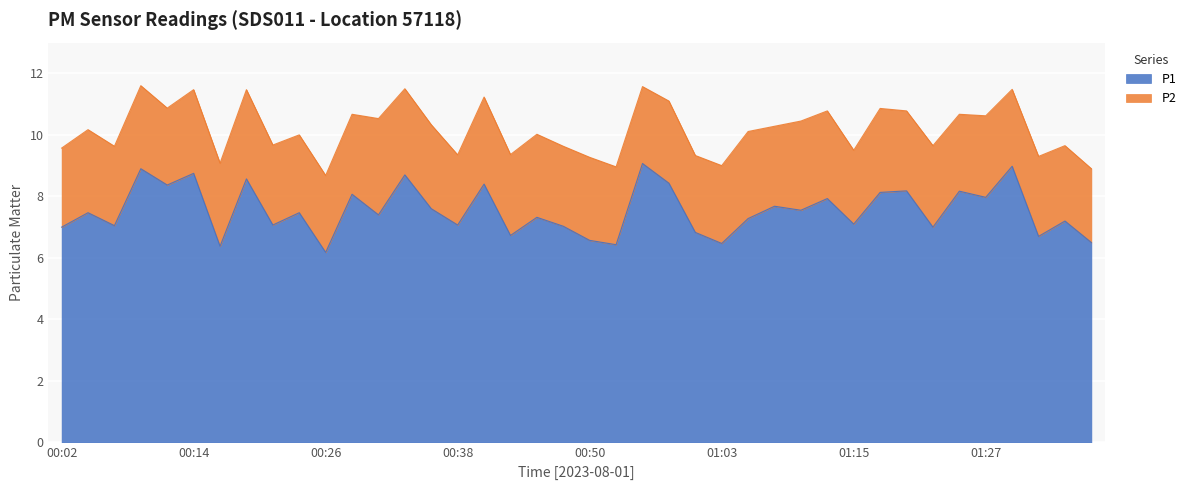

Reading left to right, what are all the values shown in this chart?

00:02=7.0	00:04=7.5	00:07=7.0	00:09=8.9	00:11=8.4	00:14=8.8	00:16=6.4	00:19=8.6	00:21=7.1	00:24=7.5	00:26=6.2	00:28=8.1	00:31=7.4	00:33=8.7	00:36=7.6	00:38=7.1	00:41=8.4	00:43=6.7	00:46=7.3	00:48=7.0	00:50=6.6	00:53=6.4	00:55=9.1	00:58=8.4	01:00=6.8	01:03=6.5	01:05=7.3	01:08=7.7	01:10=7.5	01:12=7.9	01:15=7.1	01:17=8.1	01:20=8.2	01:22=7.0	01:25=8.2	01:27=8.0	01:30=9.0	01:32=6.7	01:34=7.2	01:37=6.5